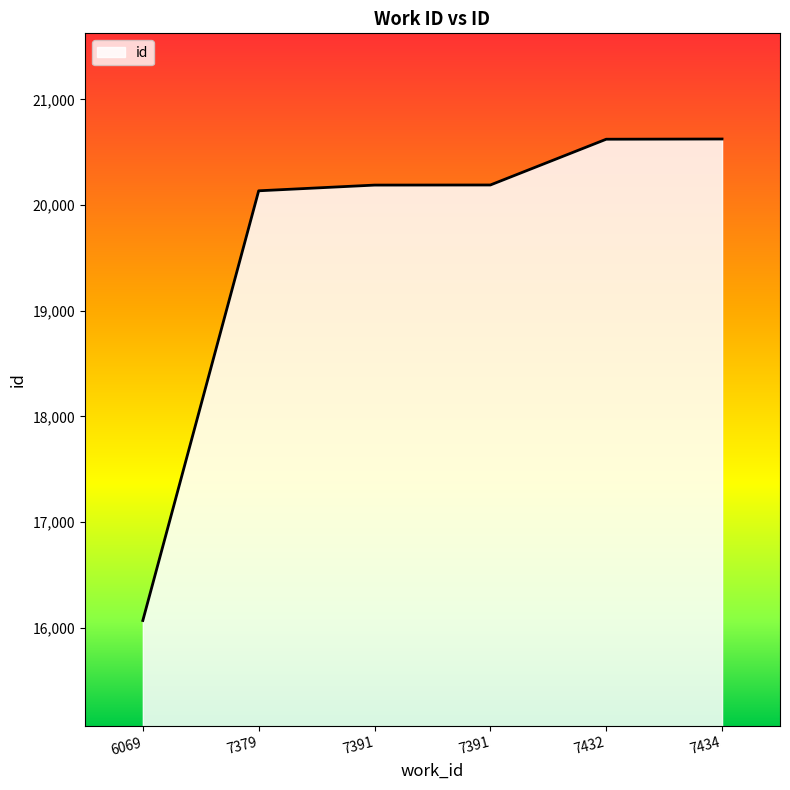

Reading left to right, list all the values displayed in this chart.

6069=16069	7379=20135	7391=20189	7391=20190	7432=20623	7434=20625